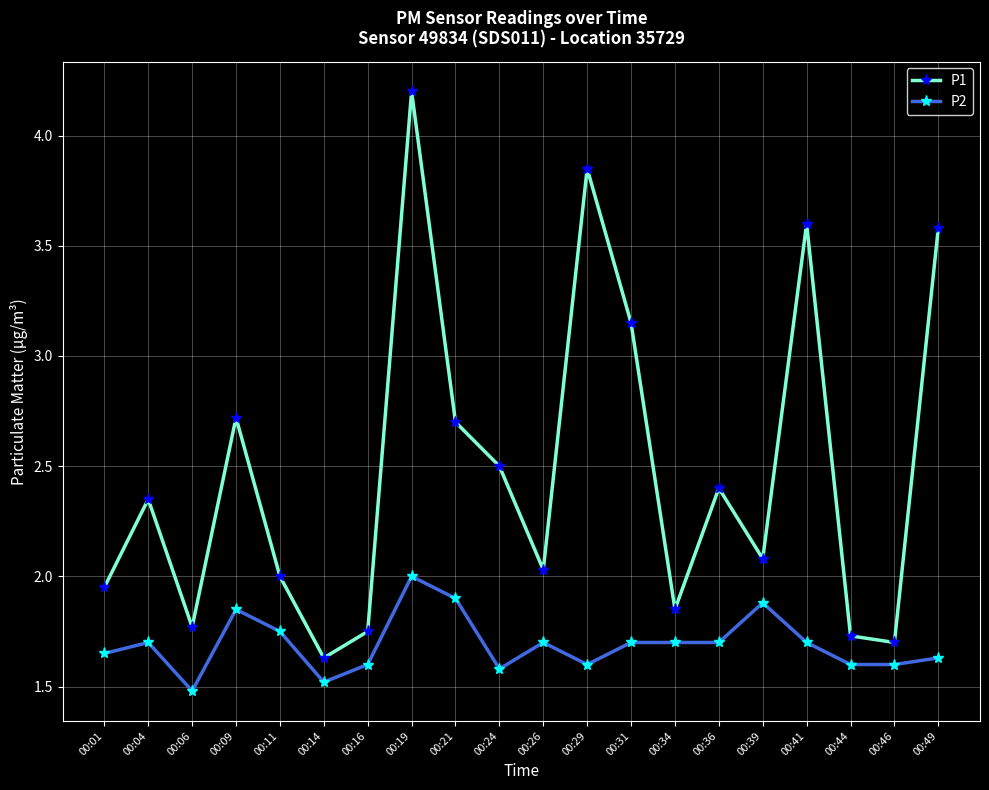

What is the highest value of the P1 series?

4.2